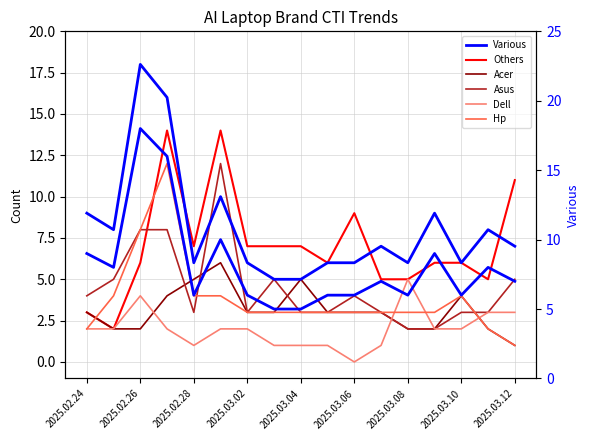

Does the chart display data point markers on the line(s)?

No